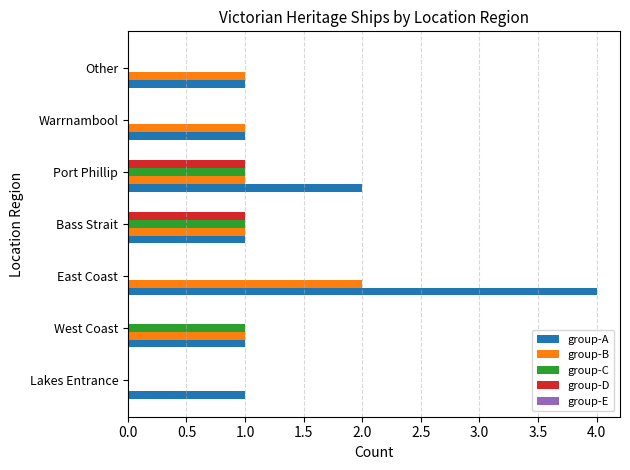

Which series has the largest total across all categories?

group-A